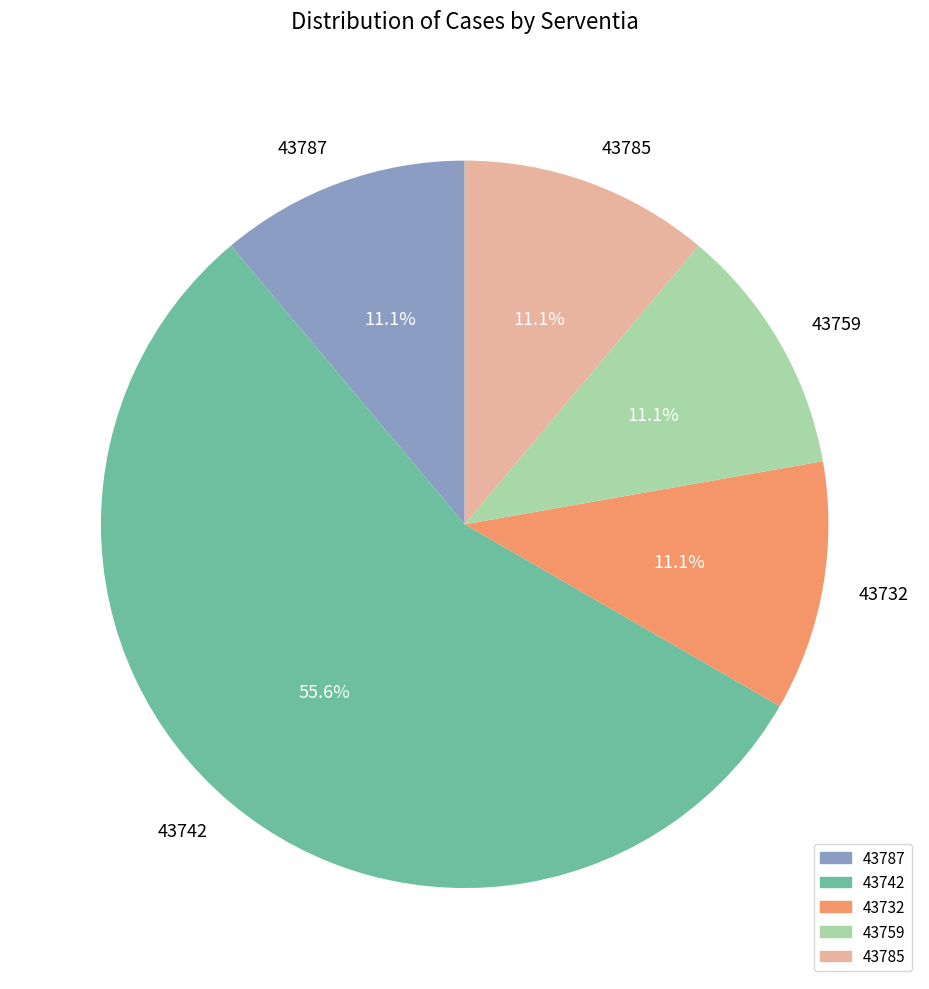

To the nearest percent, what is the combined percentage of 43759 and 43742?

67%